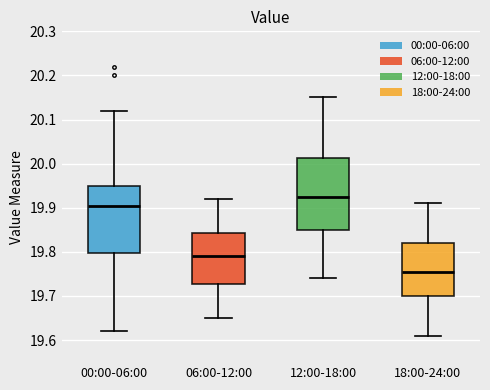

Reading left to right, read every box against the y-axis: the position of its median line, the range the box covers, and the ends of its whiskers. The values are not printed on the chart, so give them approximately, as read against the axis.

00:00-06:00: median 19.91, box 19.80 to 19.95, whiskers 19.62 to 20.12
06:00-12:00: median 19.79, box 19.73 to 19.84, whiskers 19.65 to 19.92
12:00-18:00: median 19.93, box 19.85 to 20.01, whiskers 19.74 to 20.15
18:00-24:00: median 19.76, box 19.70 to 19.82, whiskers 19.61 to 19.91